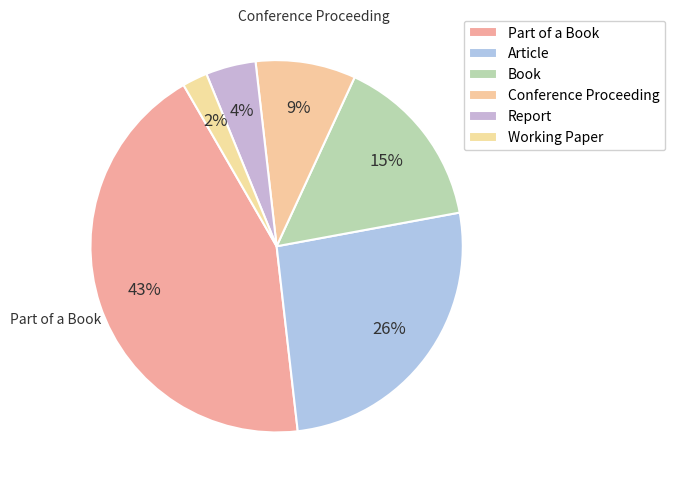

What is the smallest slice in the pie chart?

Working Paper